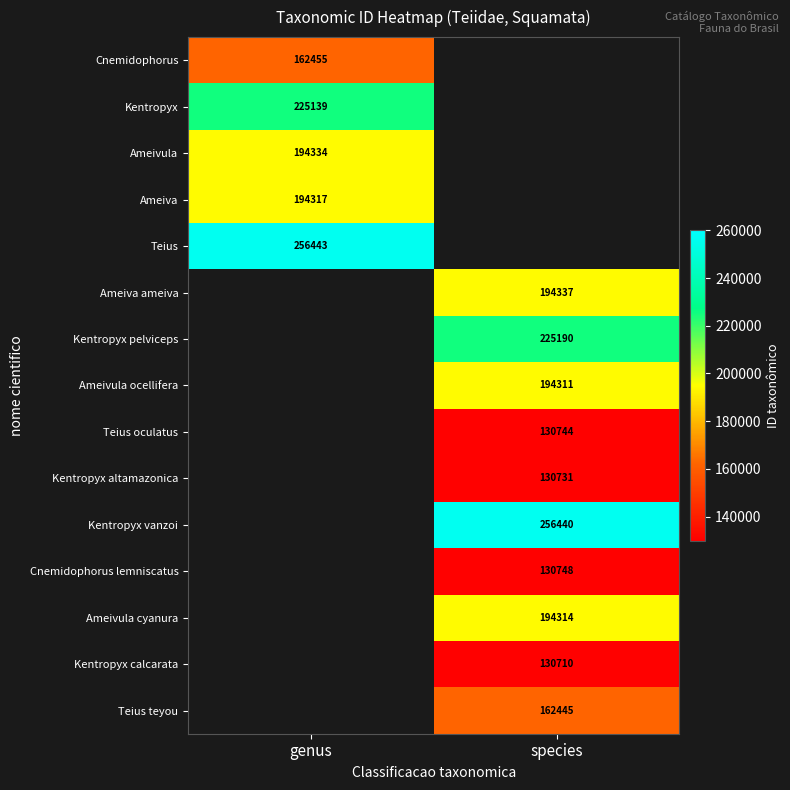

Is it true that Ameivula cyanura equals 194314 at species?

True